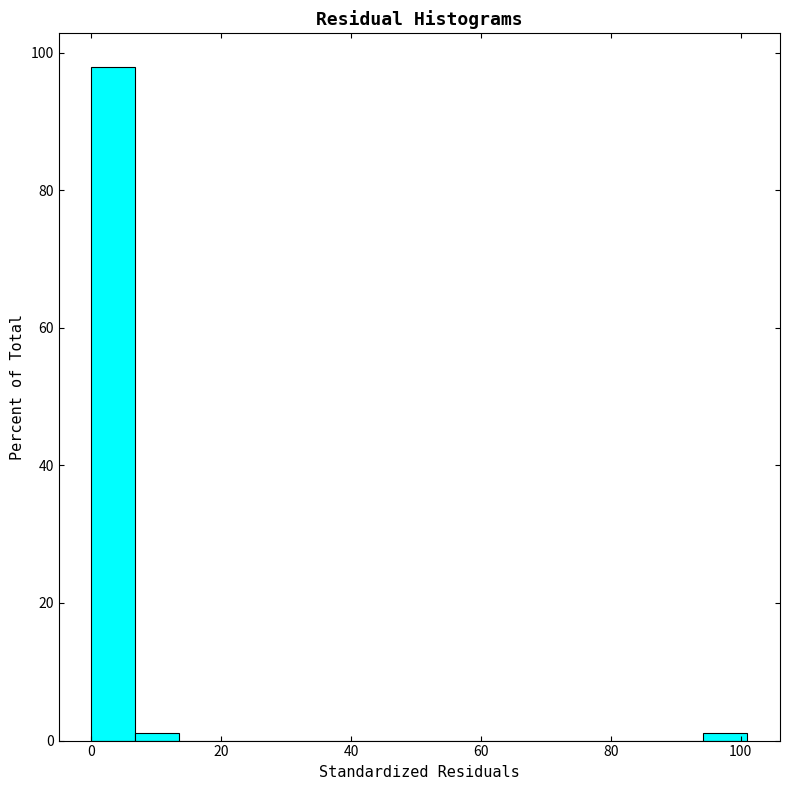

Read against the x-axis, roughly where is the centre of the tallest bar?

4